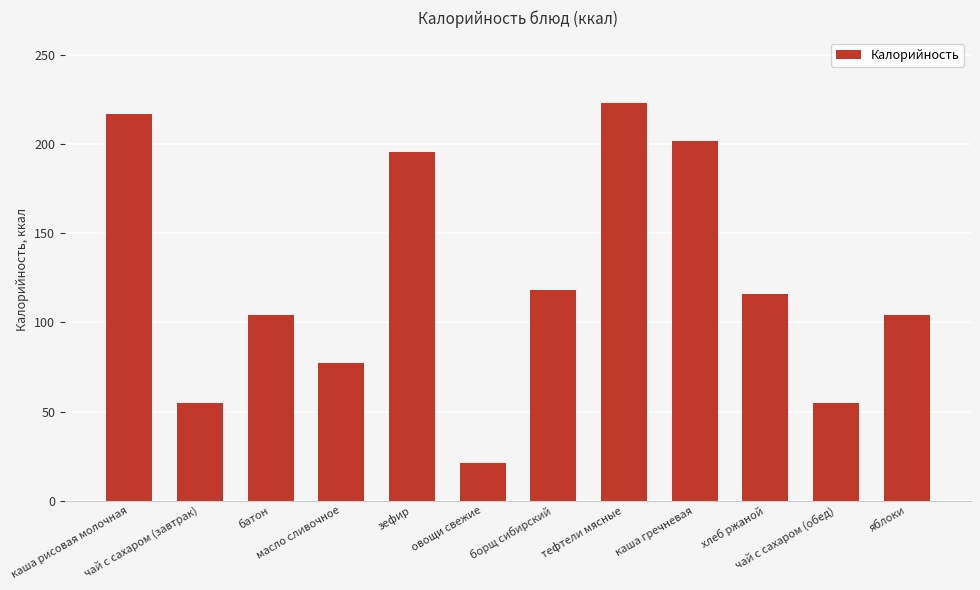

The value at масло сливочное is 77. True or false?

True